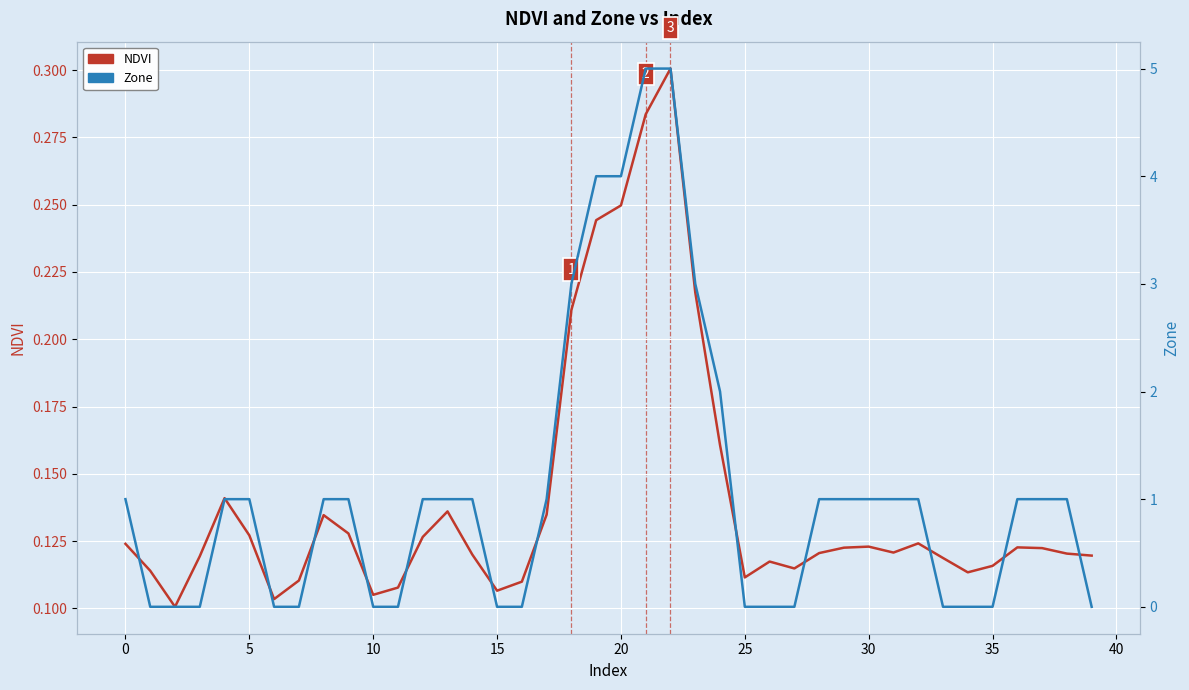

True or false: Zone has more than 0 points higher than both neighbors.

False